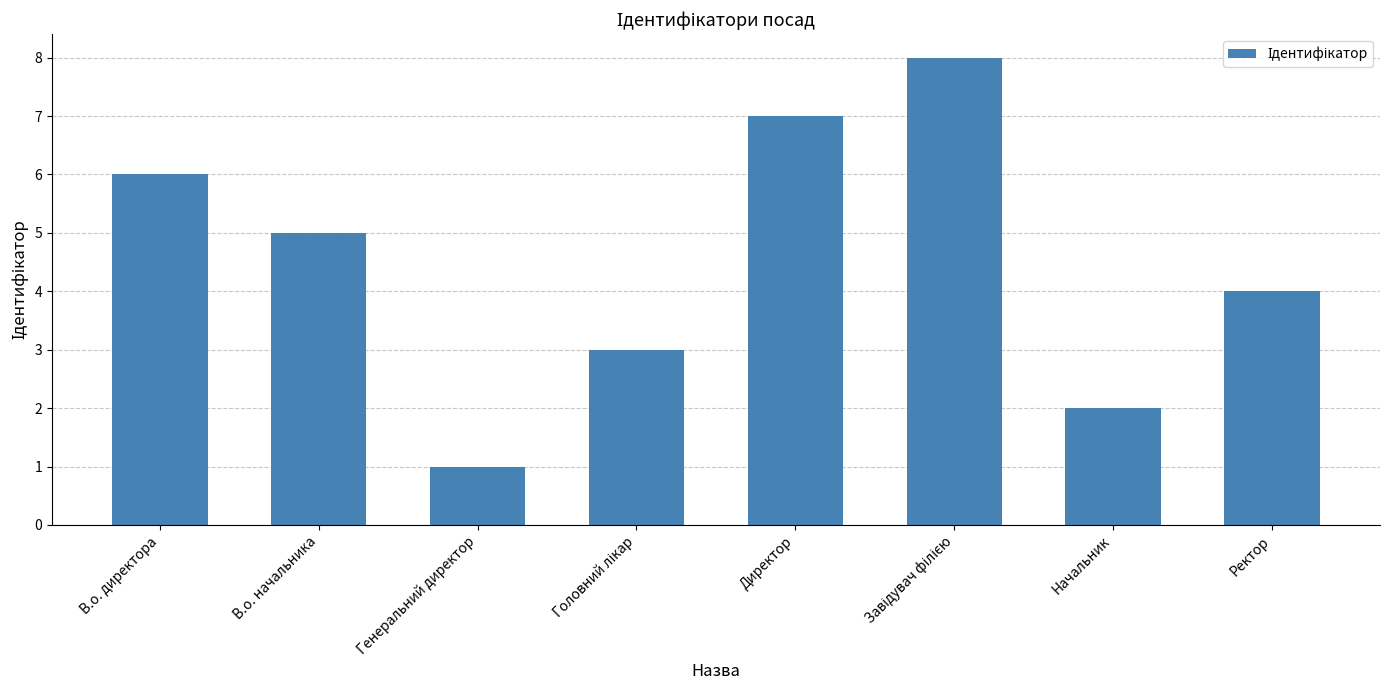

How many bars are there in total?

8